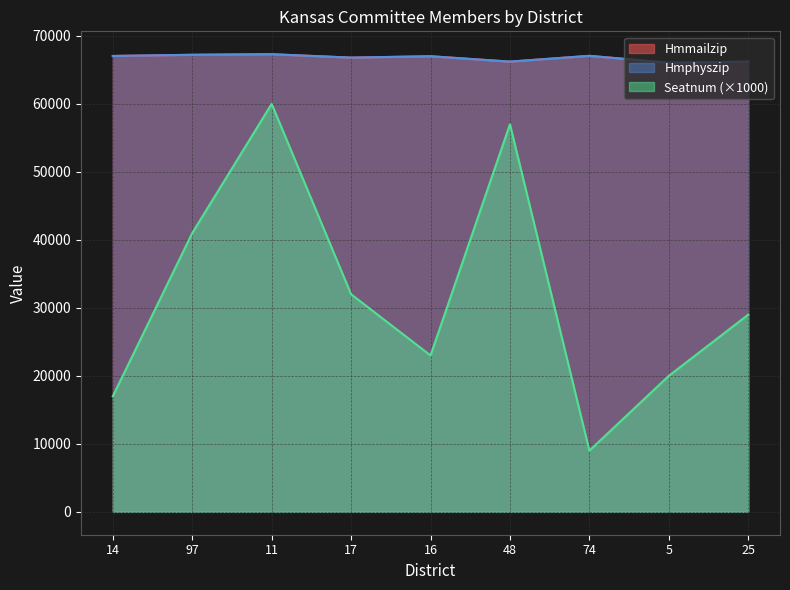

How many lines are shown in the chart?

3